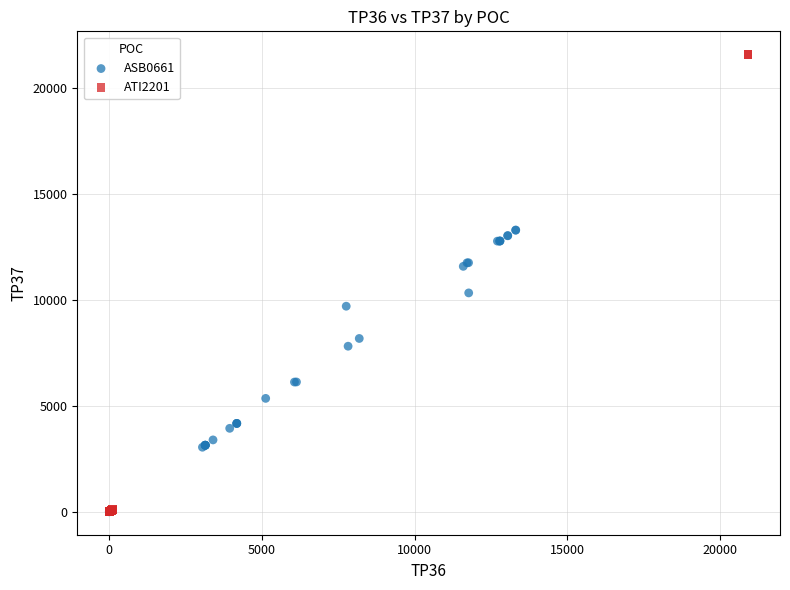

Which series reaches the maximum Y coordinate?

ATI2201